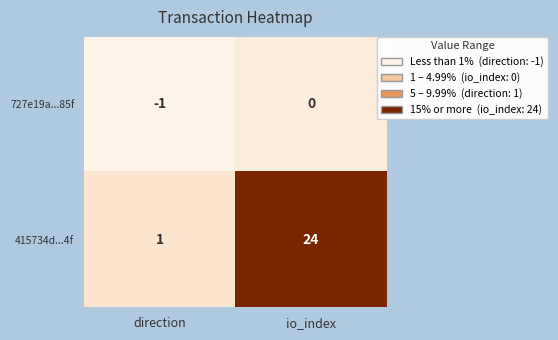

Reading left to right, list all the values displayed in this chart.

727e19a...85f: -1	0
415734d...4f: 1	24